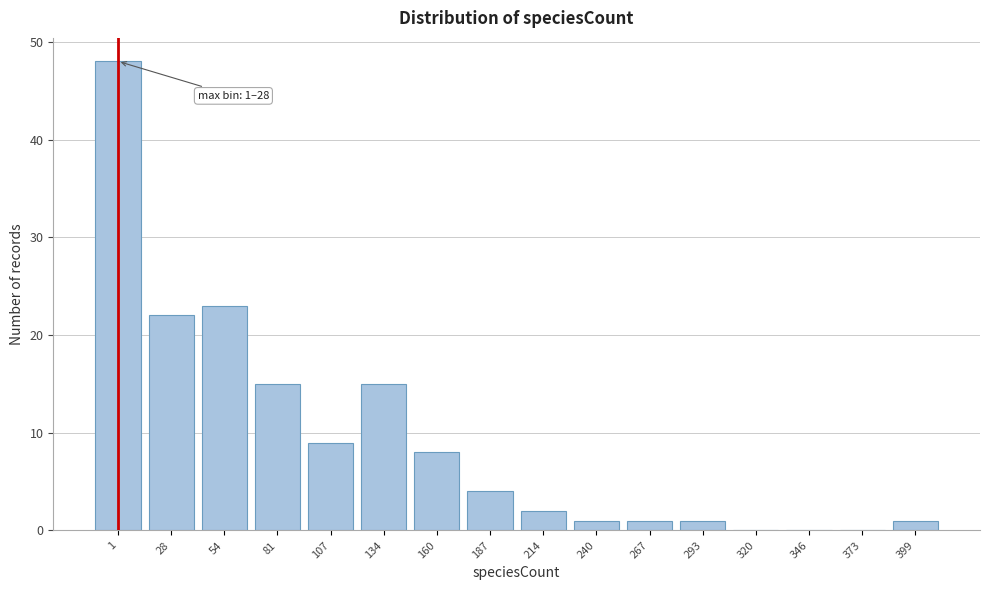

Reading left to right, what are all the values shown in this chart?

1=48	28=22	54=23	81=15	107=9	134=15	160=8	187=4	214=2	240=1	267=1	293=1	320=0	346=0	373=0	399=1